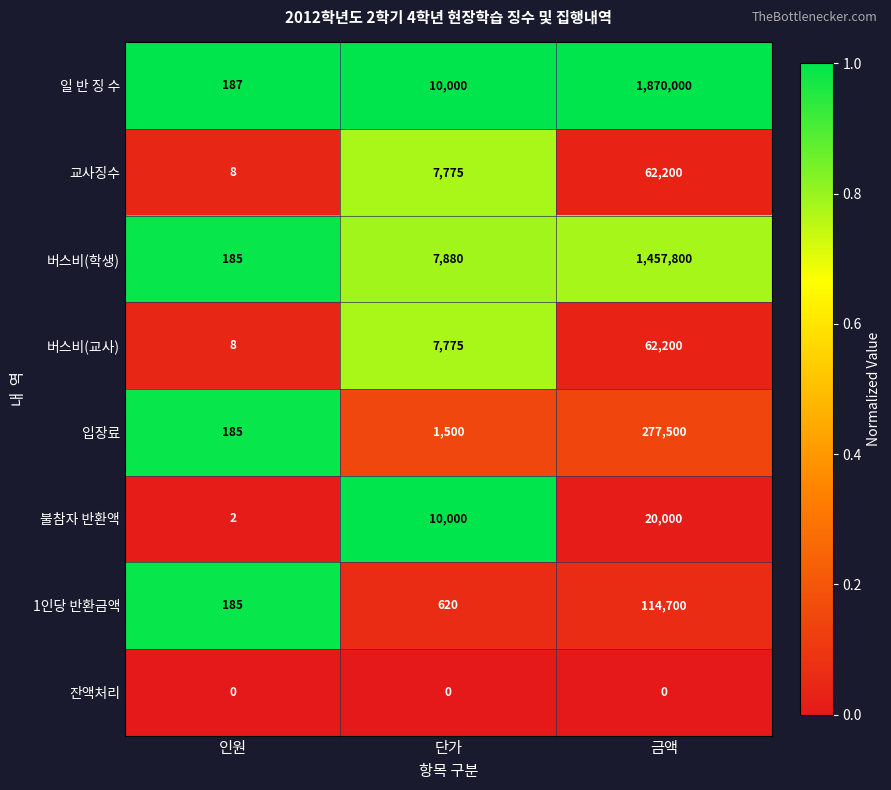

What is the difference between the maximum and minimum values in the 입장료 series?

277315